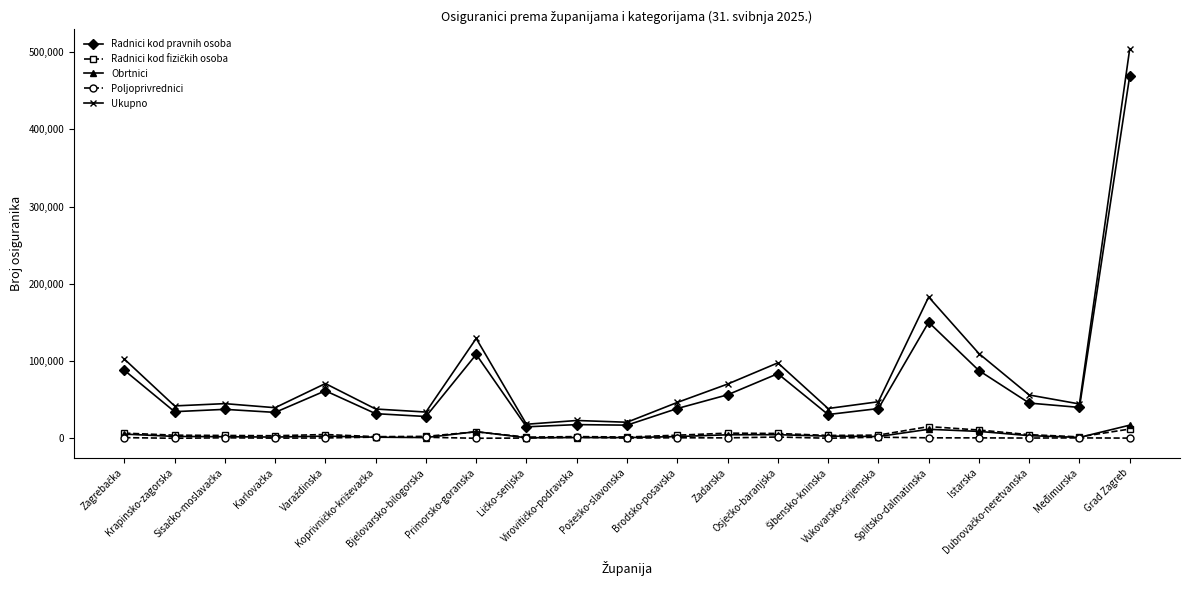

What is the greatest value displayed?

504061